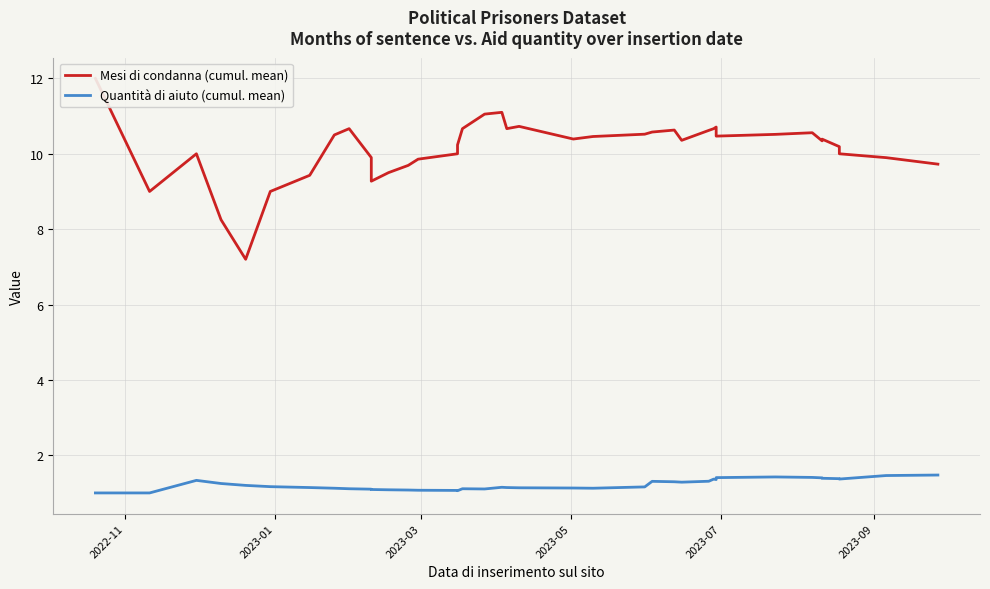

At which category is the sum across all series the highest?

2022-11